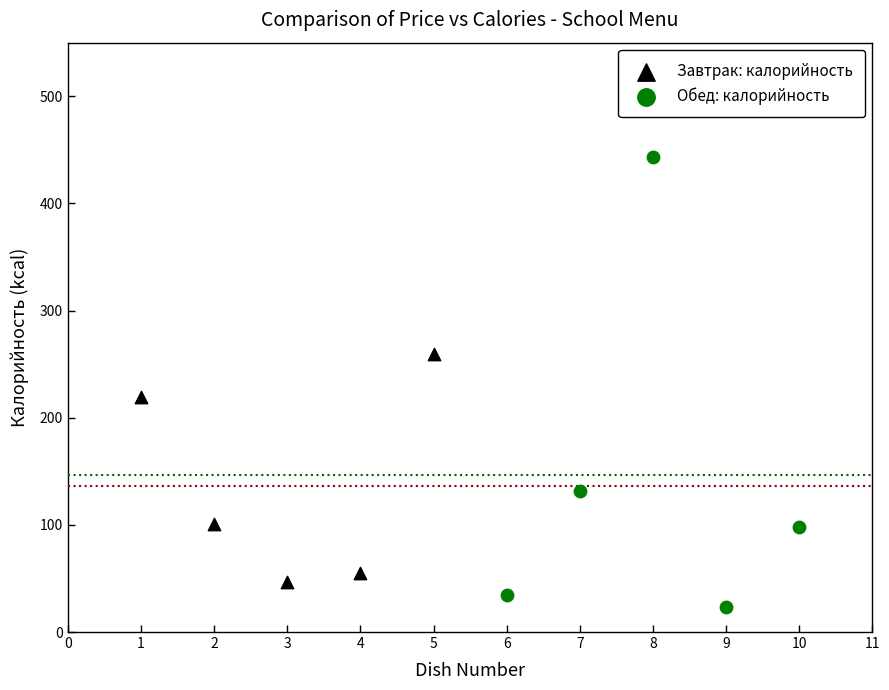

Which series reaches the minimum Y coordinate?

Обед: калорийность